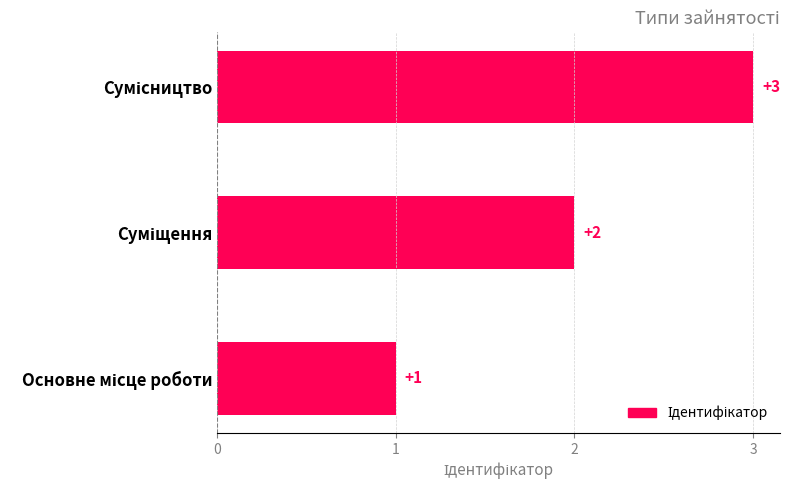

What is the greatest value displayed?

3